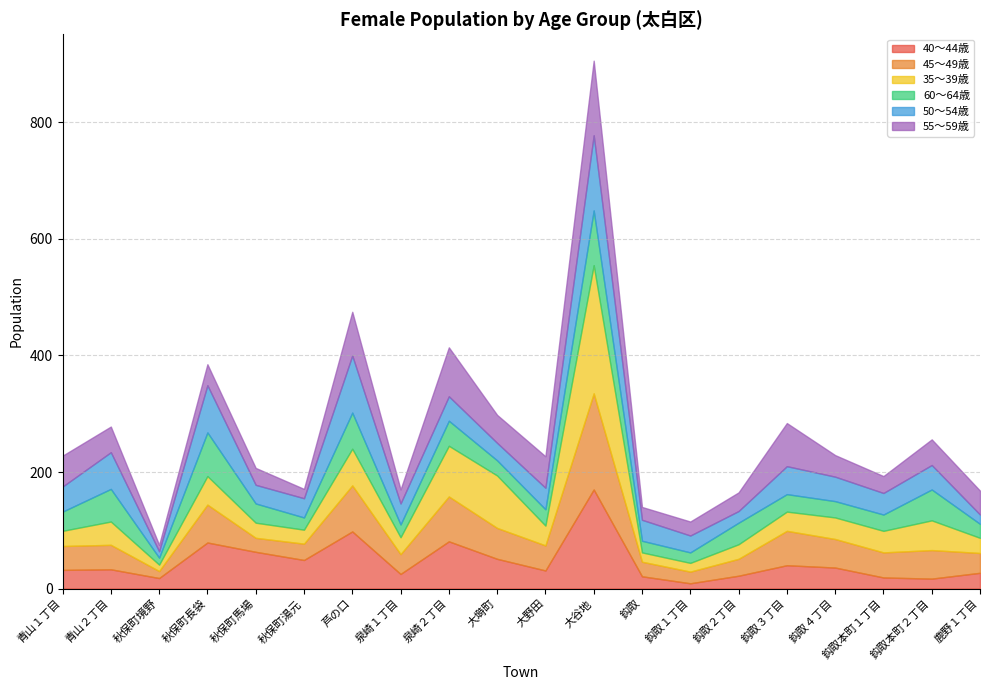

Which series changed the most between 秋保町馬場 and 鈎取３丁目?

55～59歳